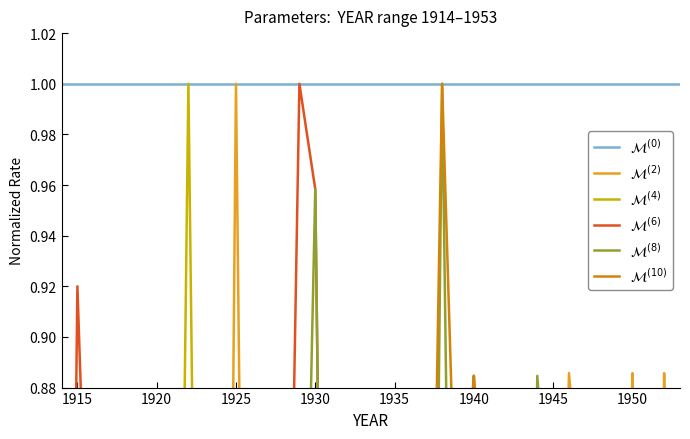

What is the difference between the maximum and minimum values in the $\mathcal{M}^{(10)}$ series?

0.8